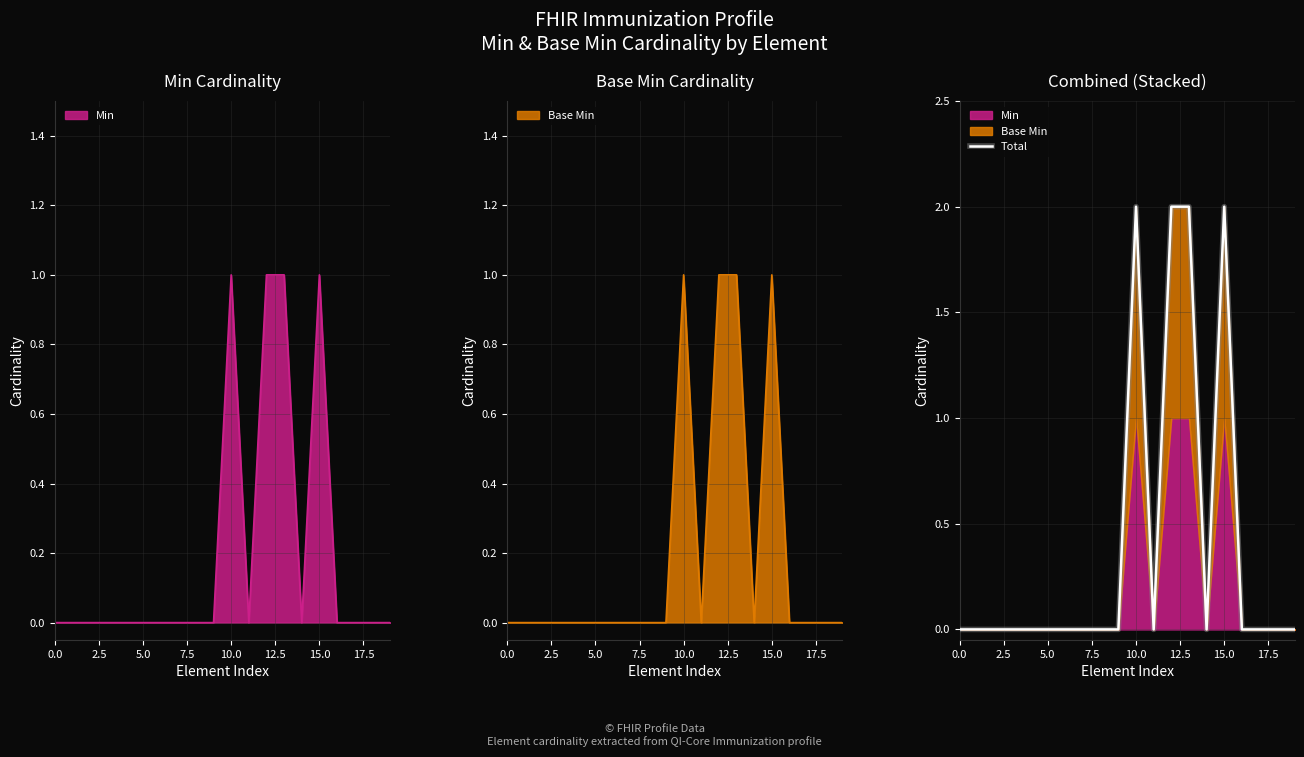

What is the label of the 10th point from the left?

9